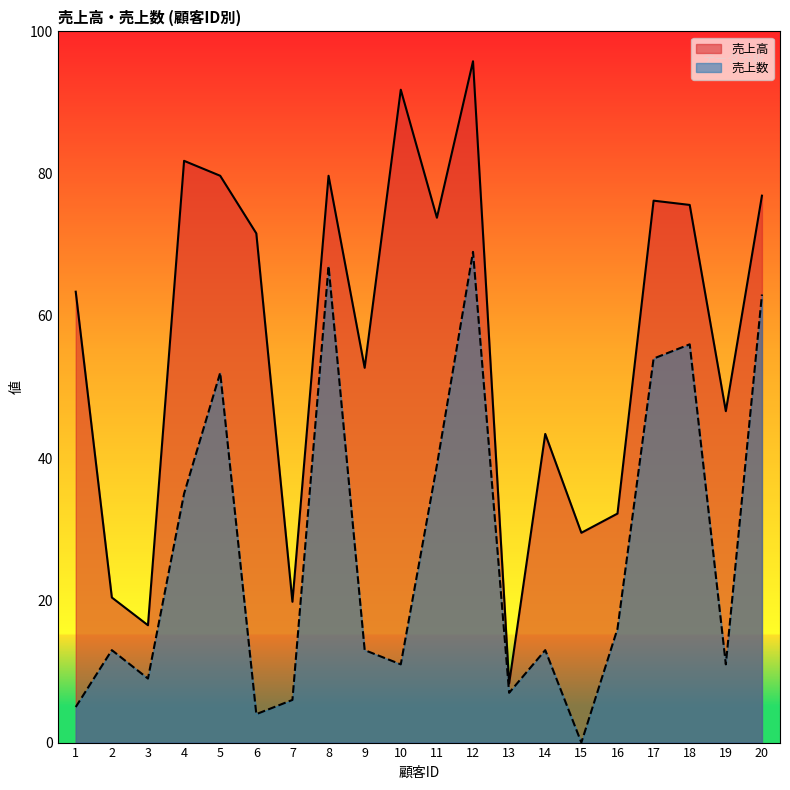

True or false: 売上数 and 売上高 intersect in this chart.

False